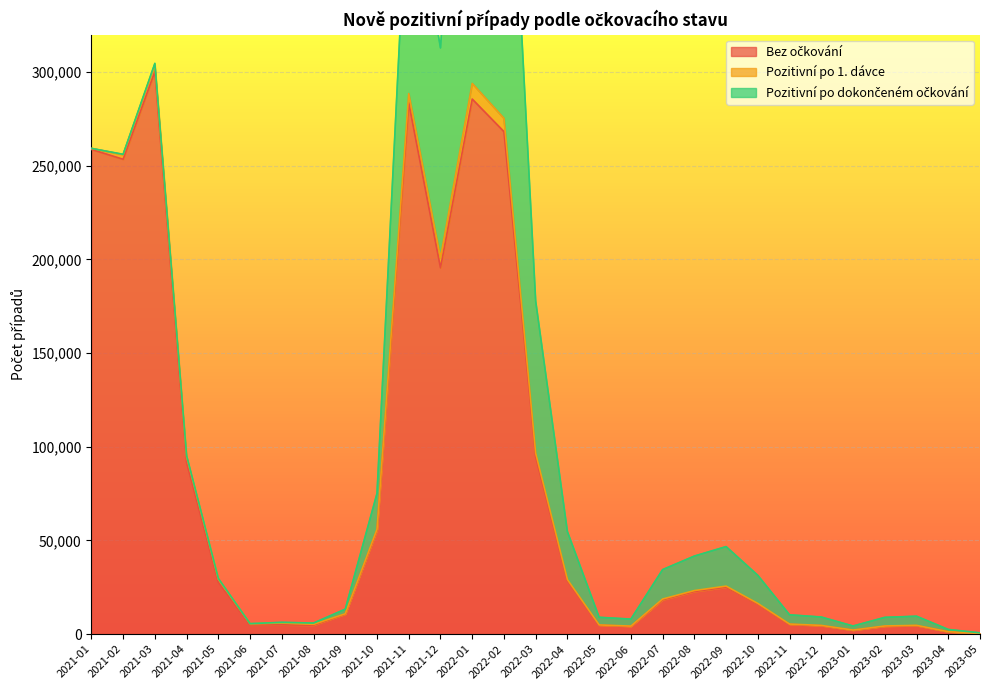

What are all the series names shown in the legend?

Bez očkování, Pozitivní po 1. dávce, Pozitivní po dokončeném očkování